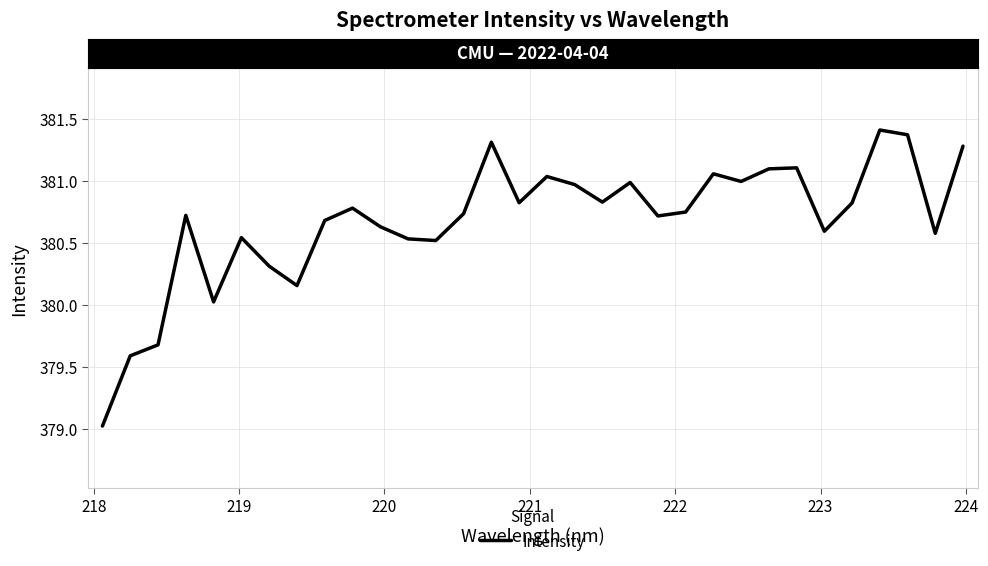

What is the greatest value displayed?

381.4